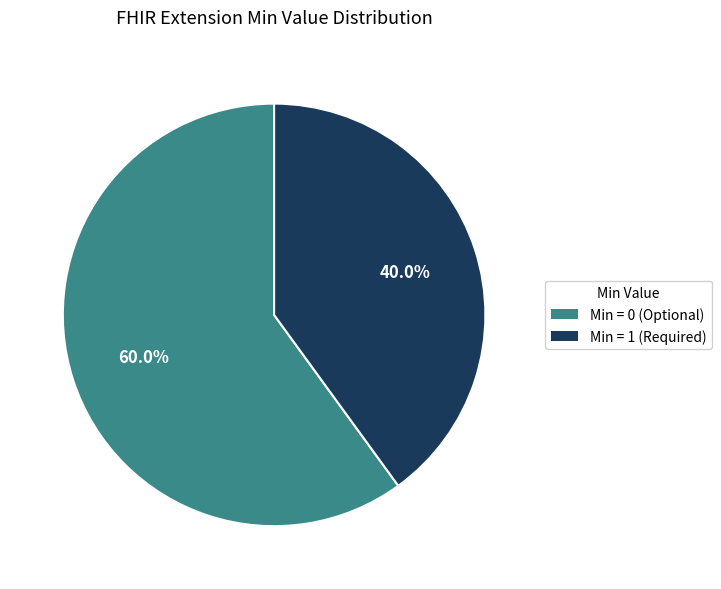

Does any single category account for the majority?

Yes